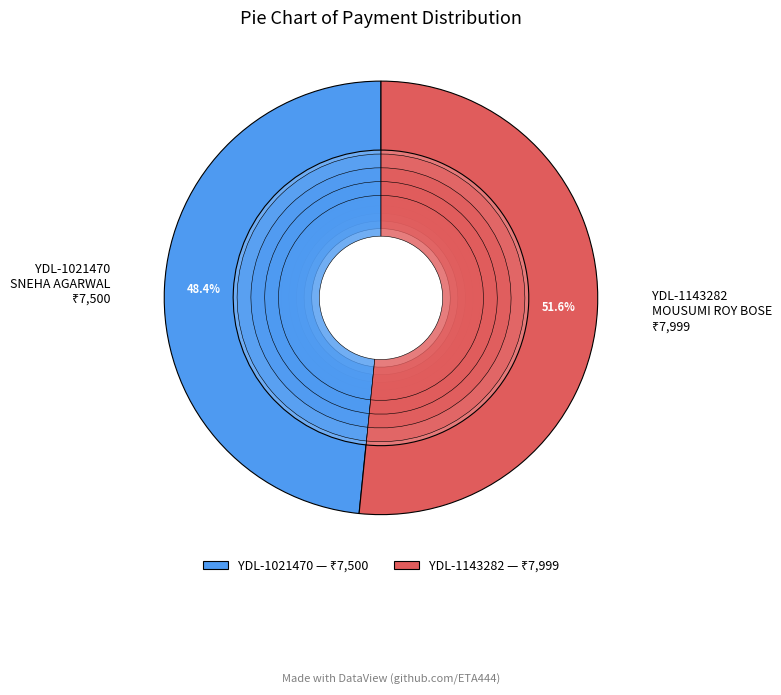

To the nearest percent, what is the difference between the YDL-1143282 and YDL-1021470 slice percentages?

3%